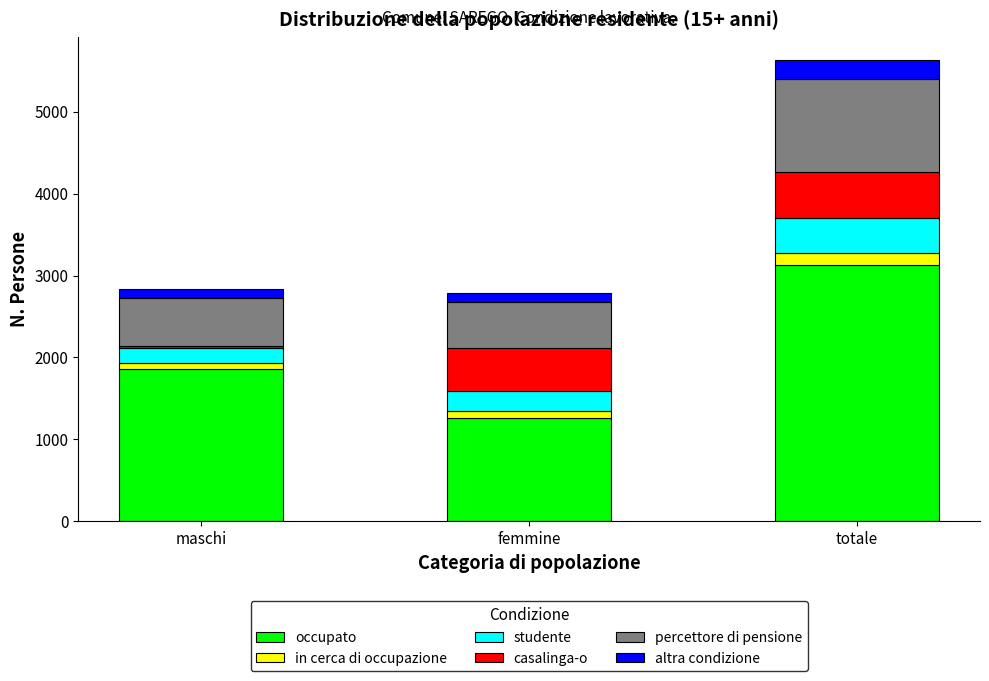

Reading right to left, what are the values for occupato?

totale=3124.0	femmine=1259.0	maschi=1865.0